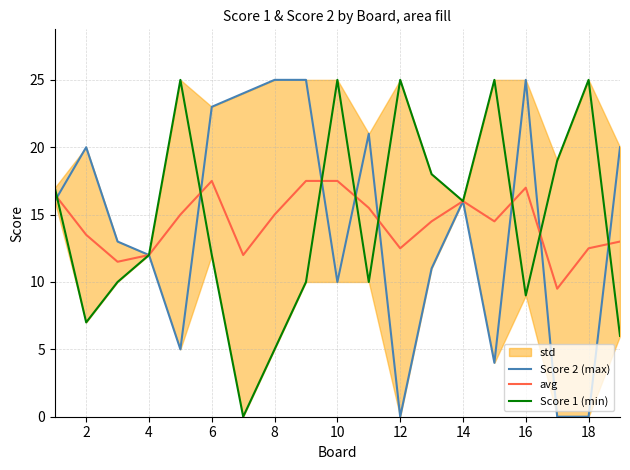

List the series in order of their peak value, lowest first.

avg, Score 2 (max), Score 1 (min)